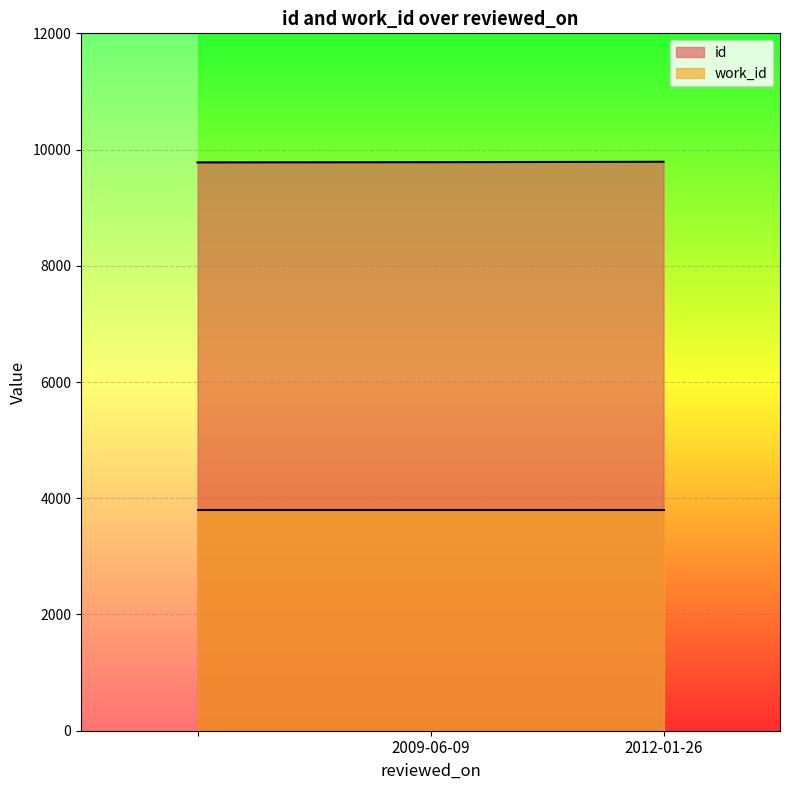

Count the values in the range 9779 to 9790.

3